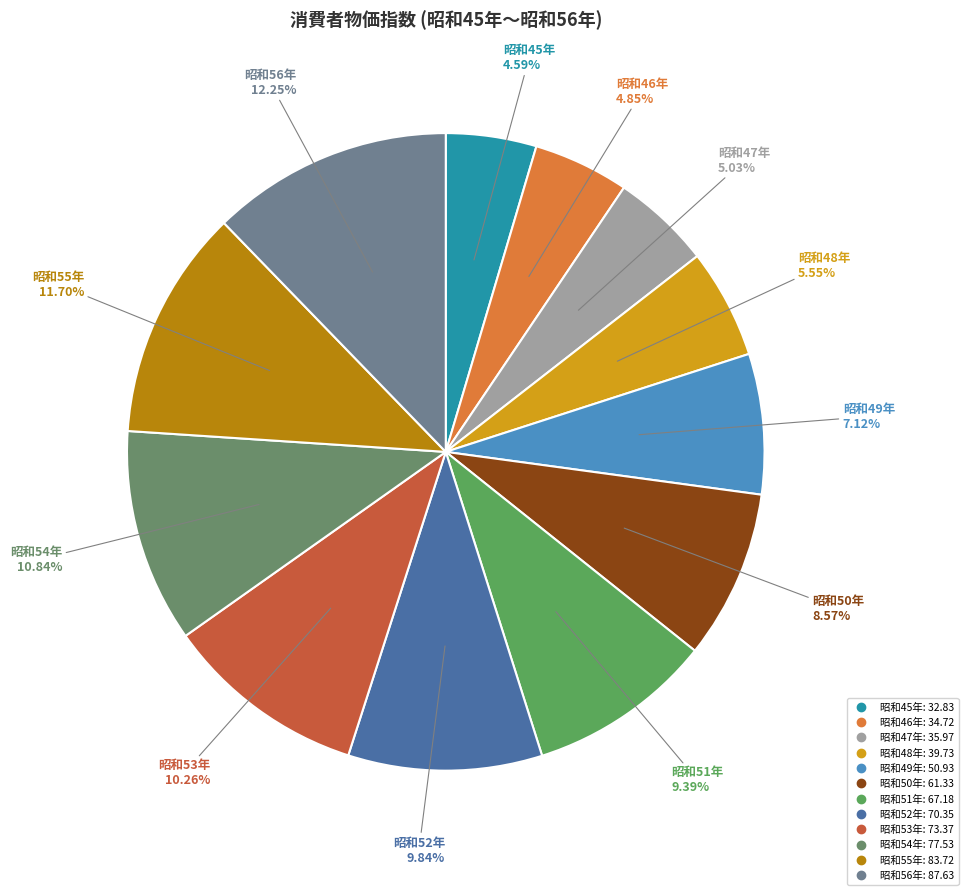

What percentage is the 昭和53年 slice, to the nearest percent?

10%